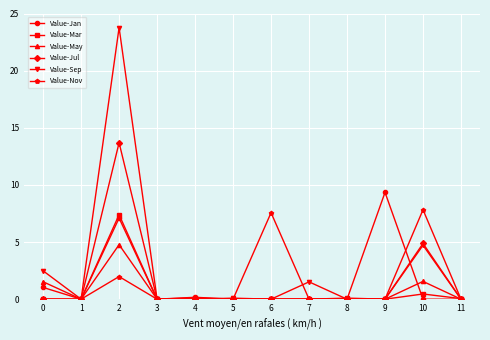

At which category is the sum across all series the highest?

2